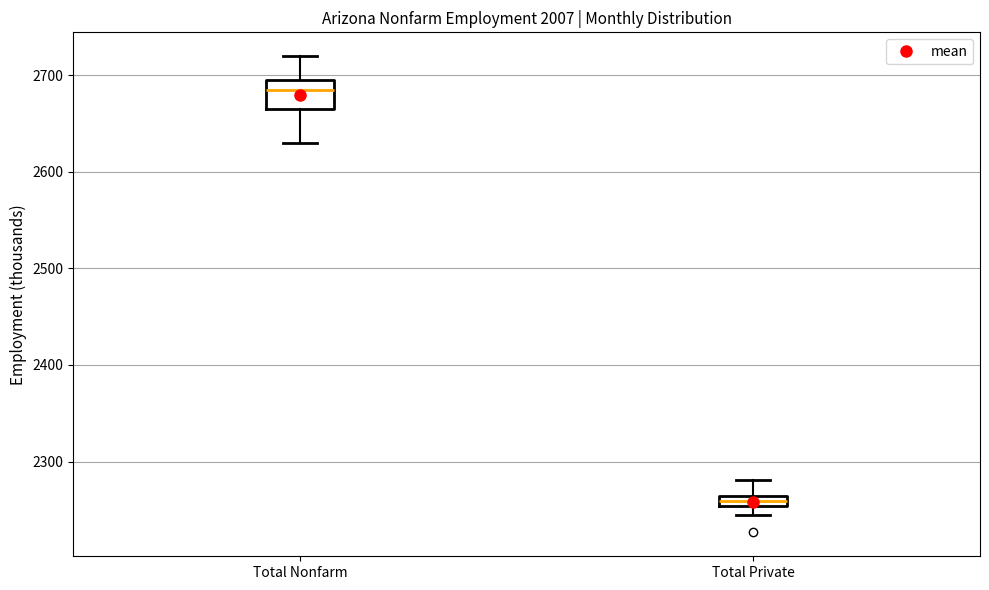

Which box's median line is the lowest?

Total Private